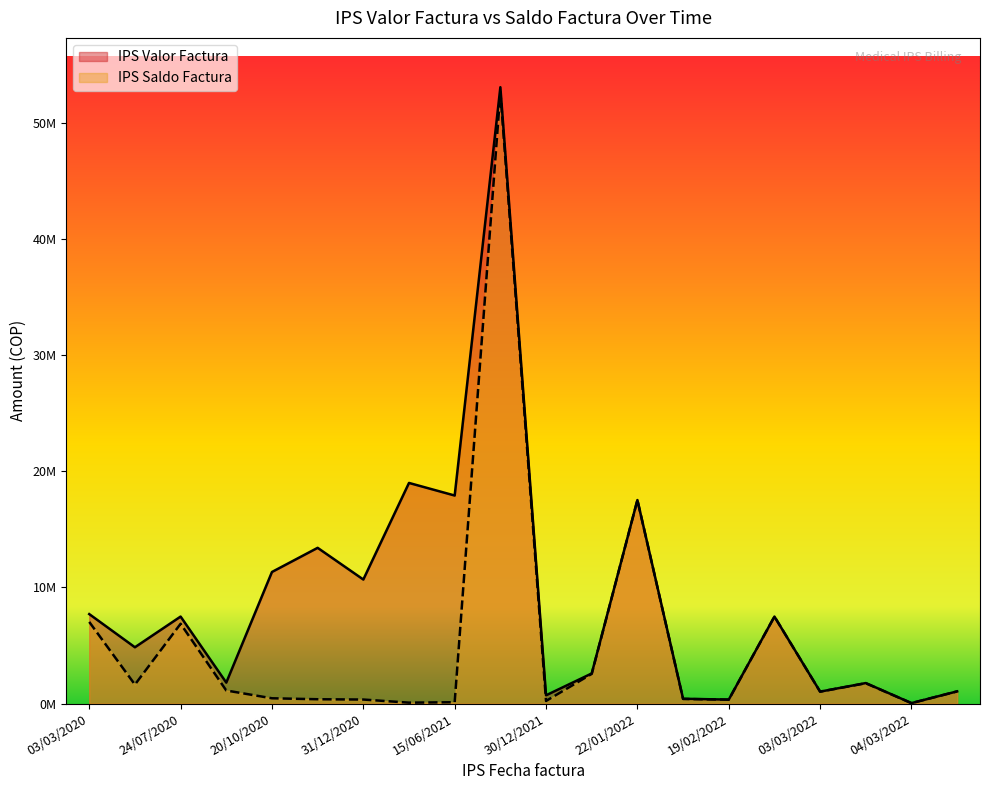

True or false: IPS Saldo Factura and IPS Valor Factura intersect in this chart.

False